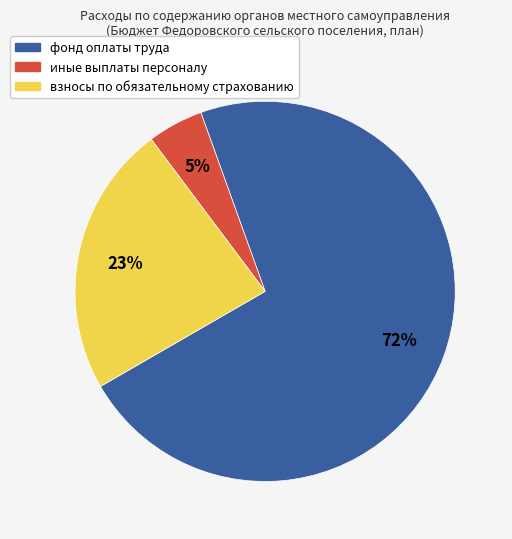

How many segments does this pie chart have?

3